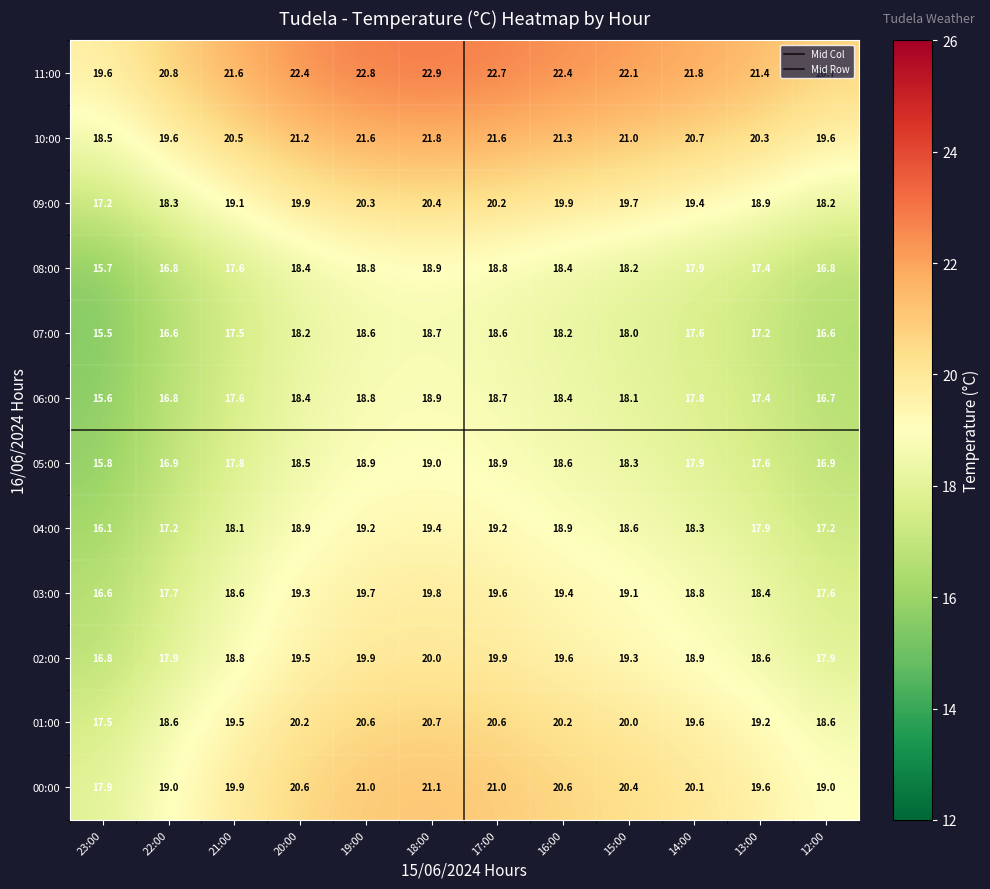

What is the average value of the 09:00 series?

19.3